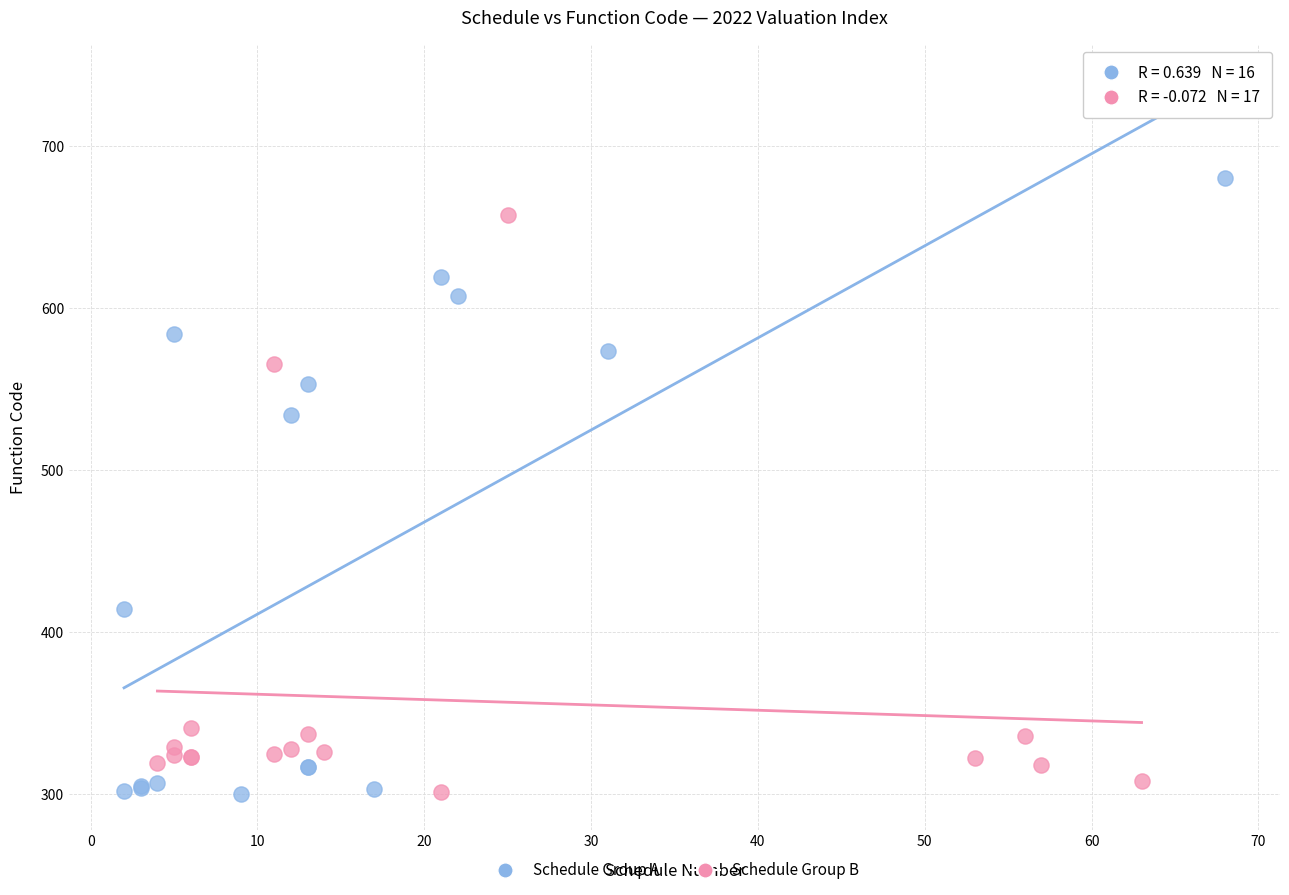

Which series reaches the maximum Y coordinate?

Schedule Group A